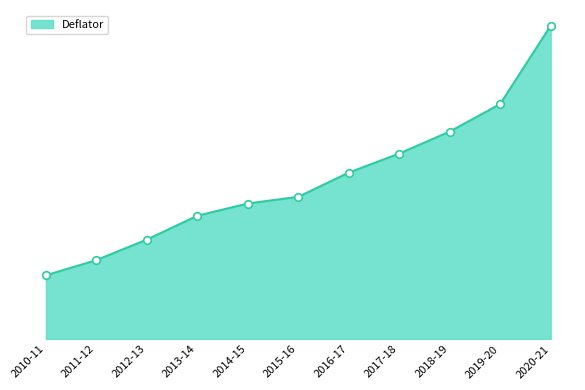

Between 2012-13 and 2011-12, which is larger?

2012-13